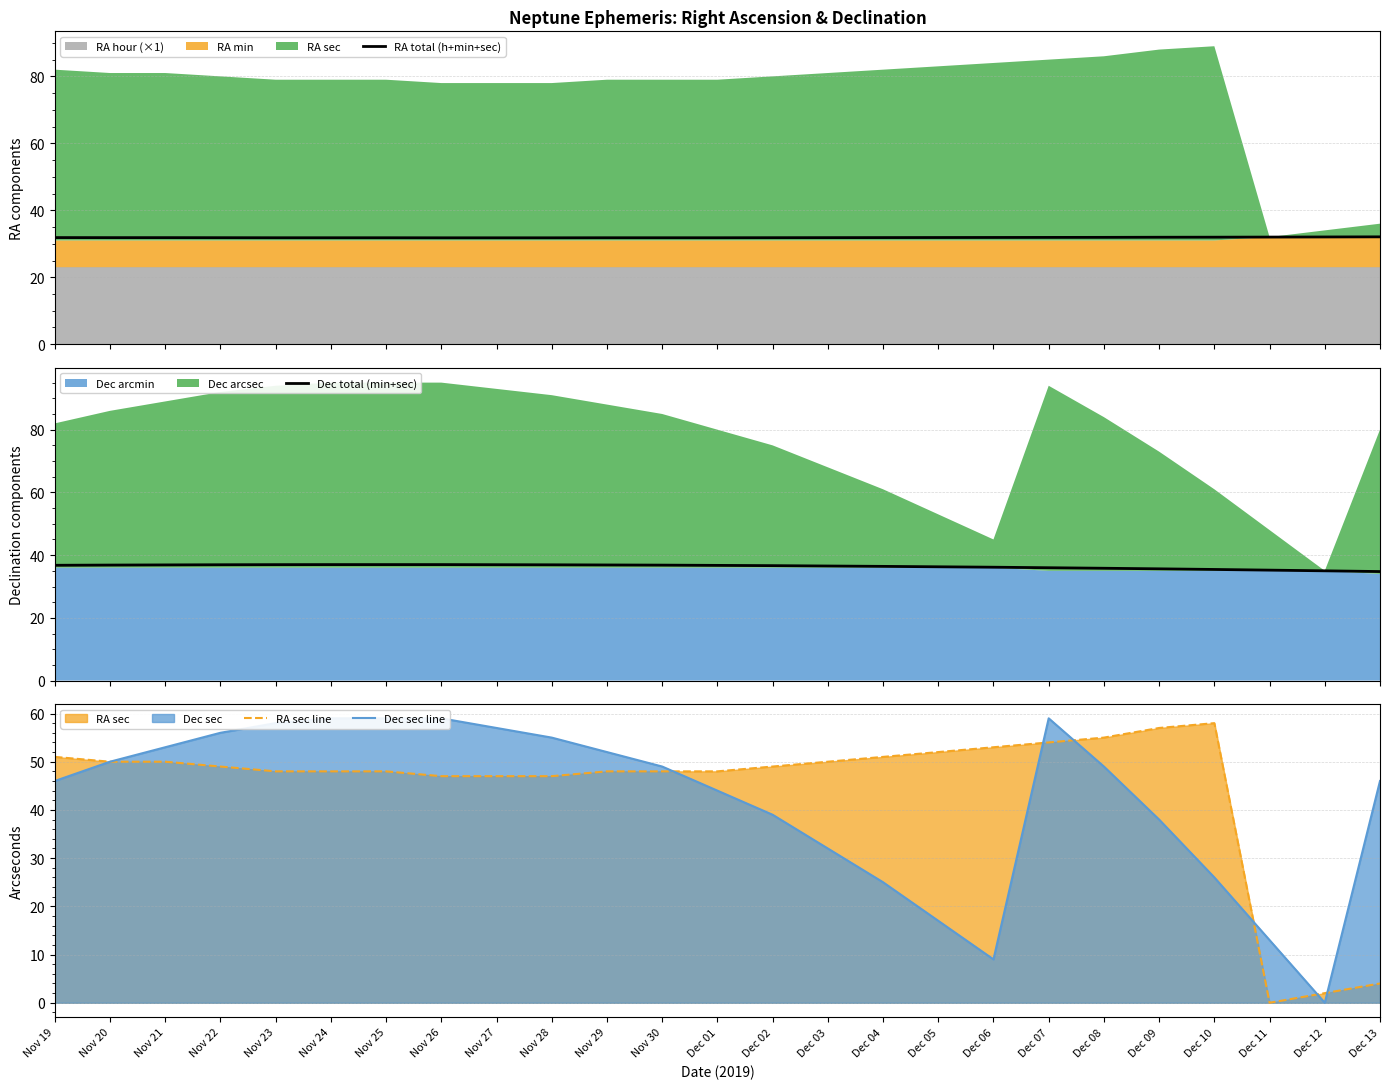

What is the sum of the RA sec line values at Dec 04 and Dec 13?

55.0